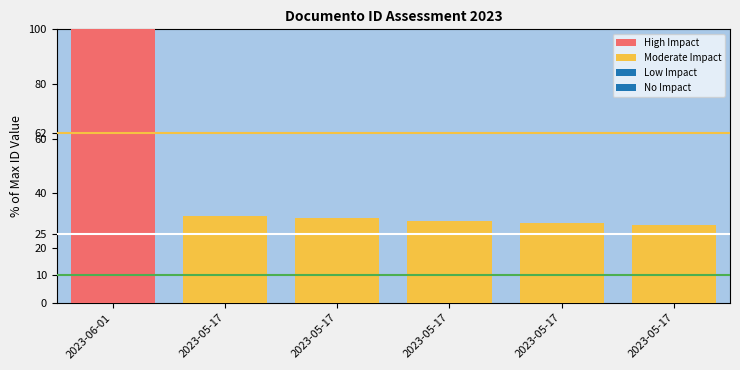

What is the difference between the maximum and minimum values?

3.3